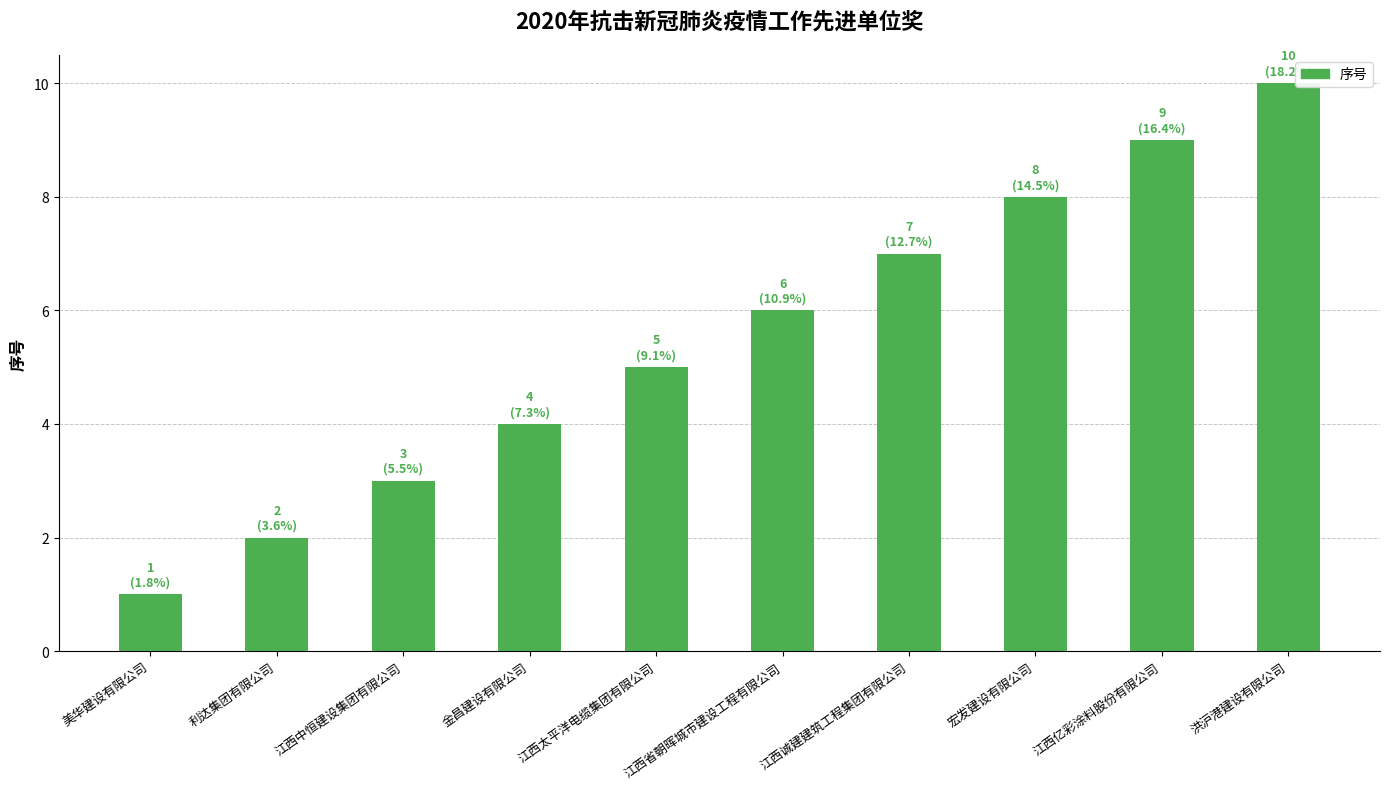

What is the label of the 9th bar from the left?

江西亿彩涂料股份有限公司